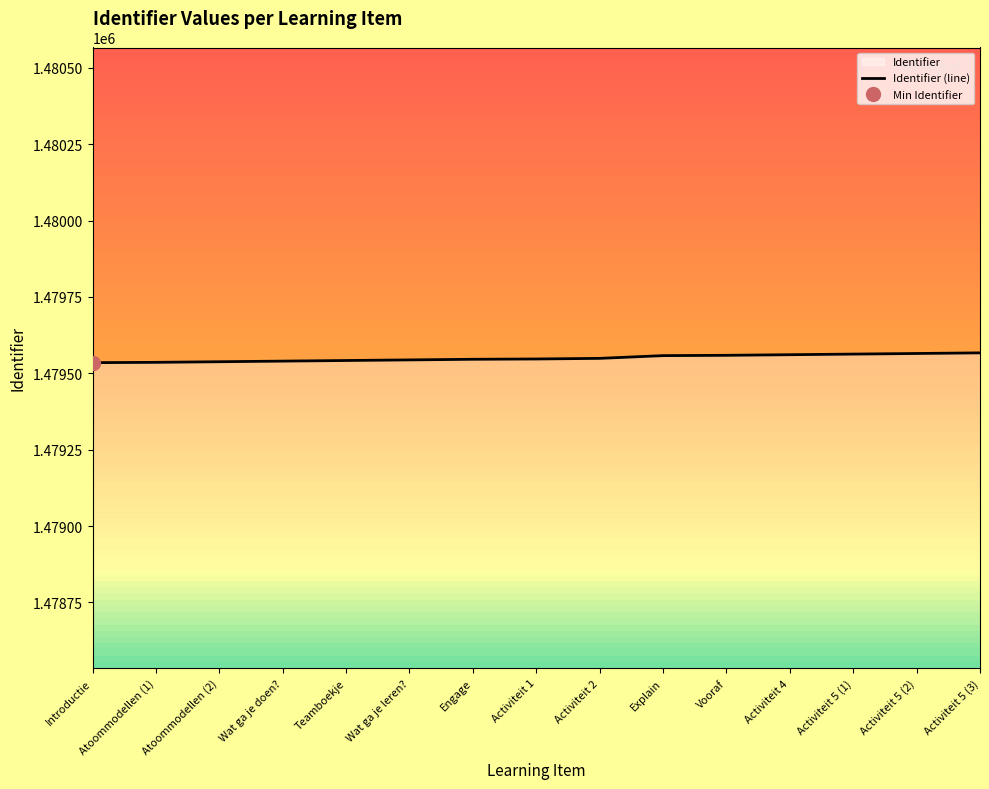

What is the change in value from Engage to Activiteit 5 (1)?

+17